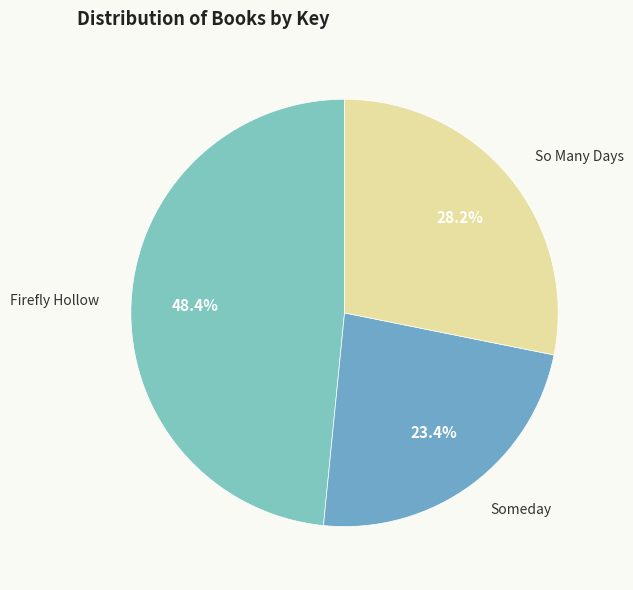

True or false: Firefly Hollow accounts for 59% of the total.

False